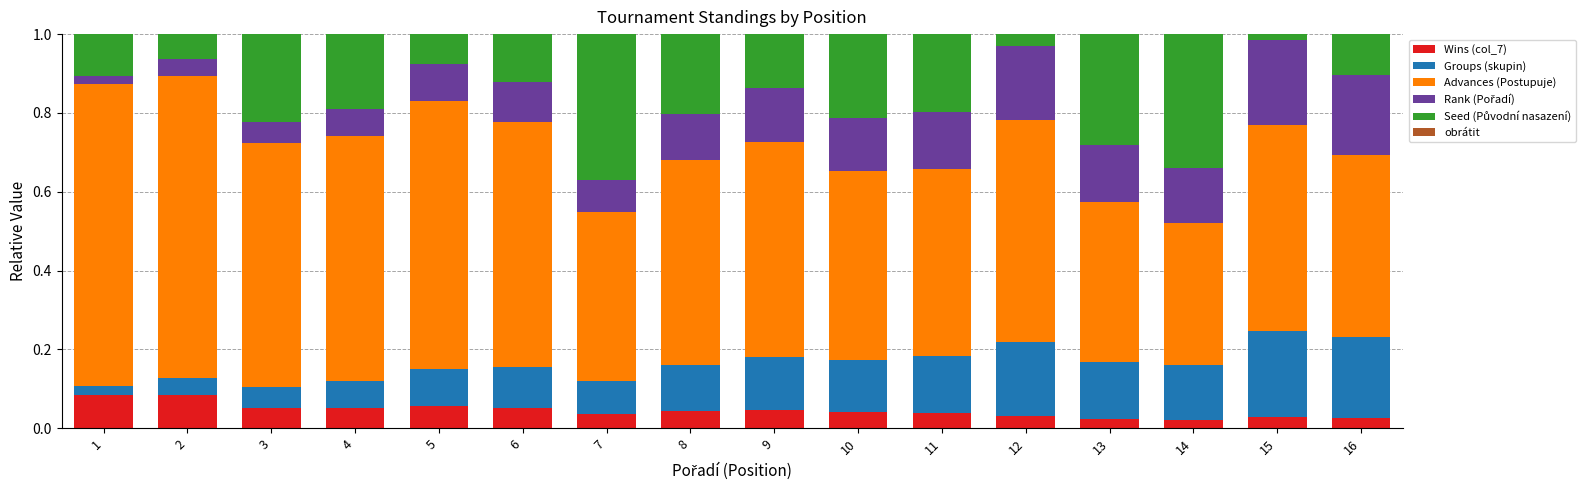

What is the total value across all series at 13?

1.0